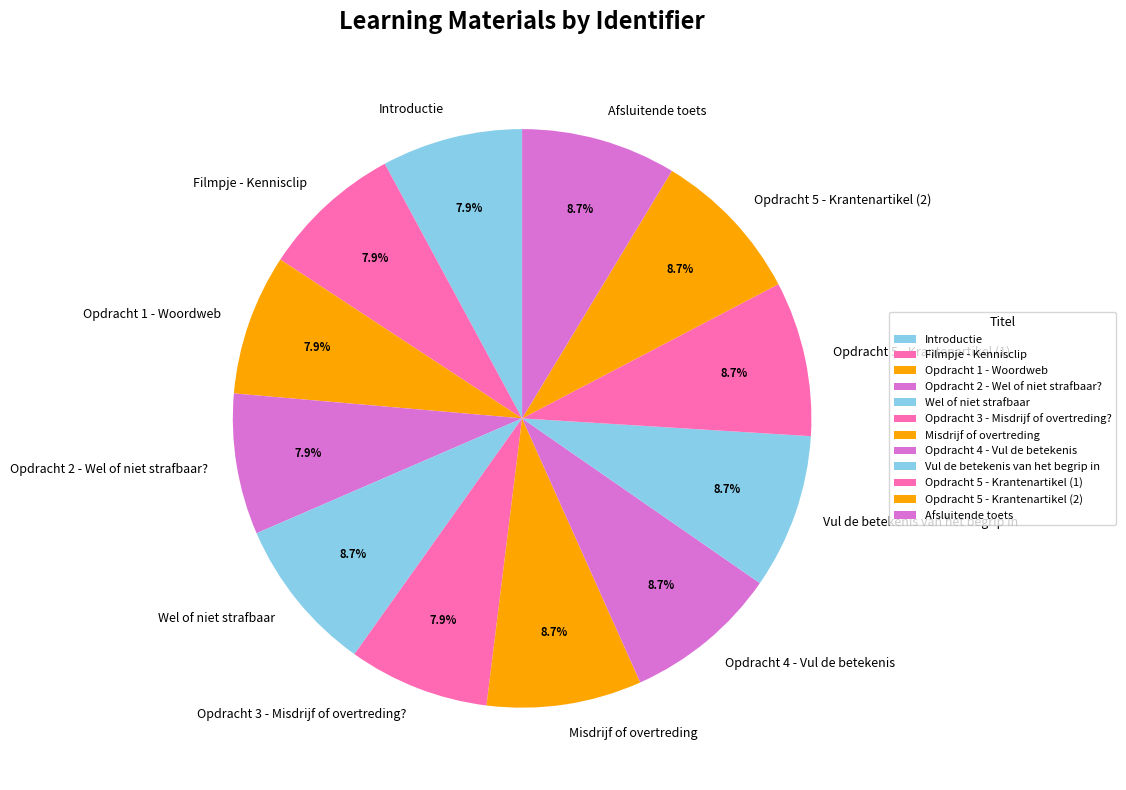

Combined, what portion of the pie is Opdracht 5 - Krantenartikel (2) and Opdracht 3 - Misdrijf of overtreding??

16.5%